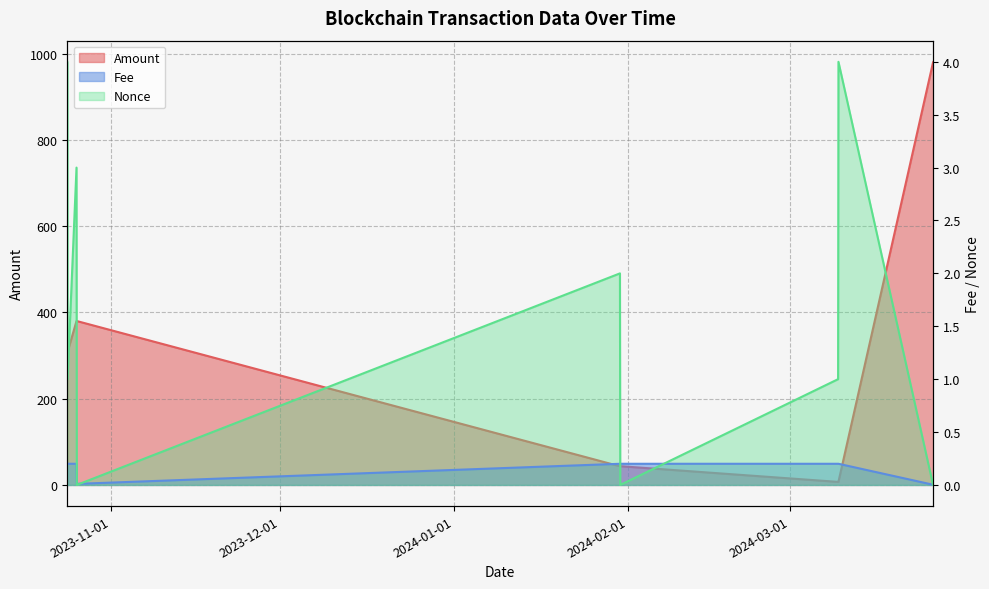

What is the label of the 1st point from the right?

2024-03-26 10:57